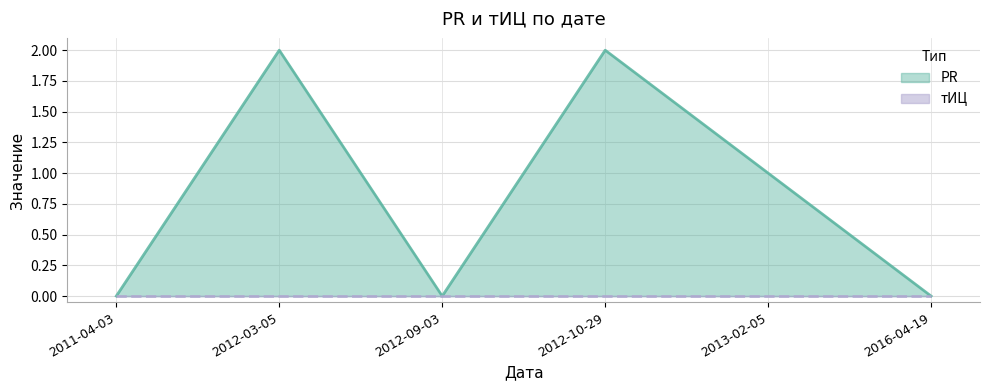

True or false: PR and тИЦ intersect in this chart.

False